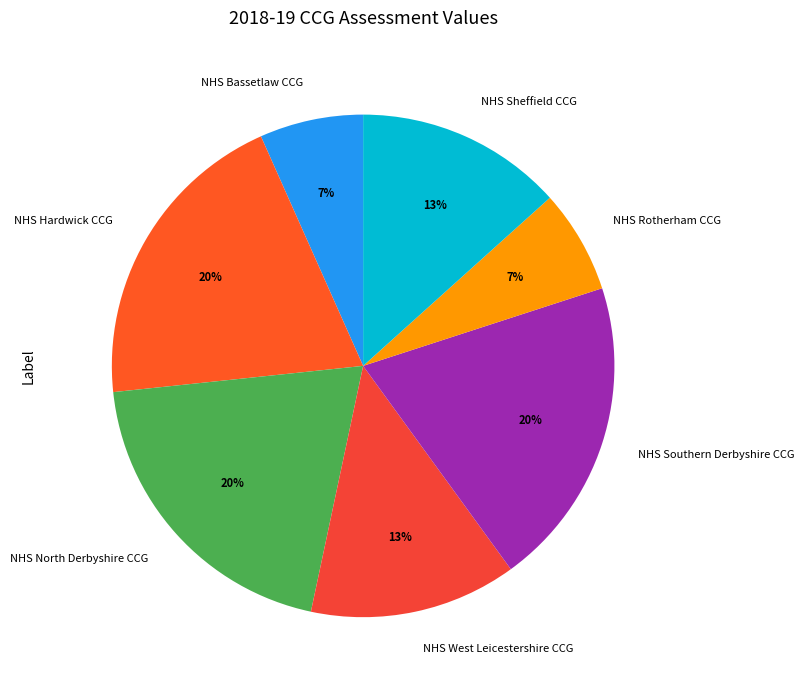

How many segments does this pie chart have?

7